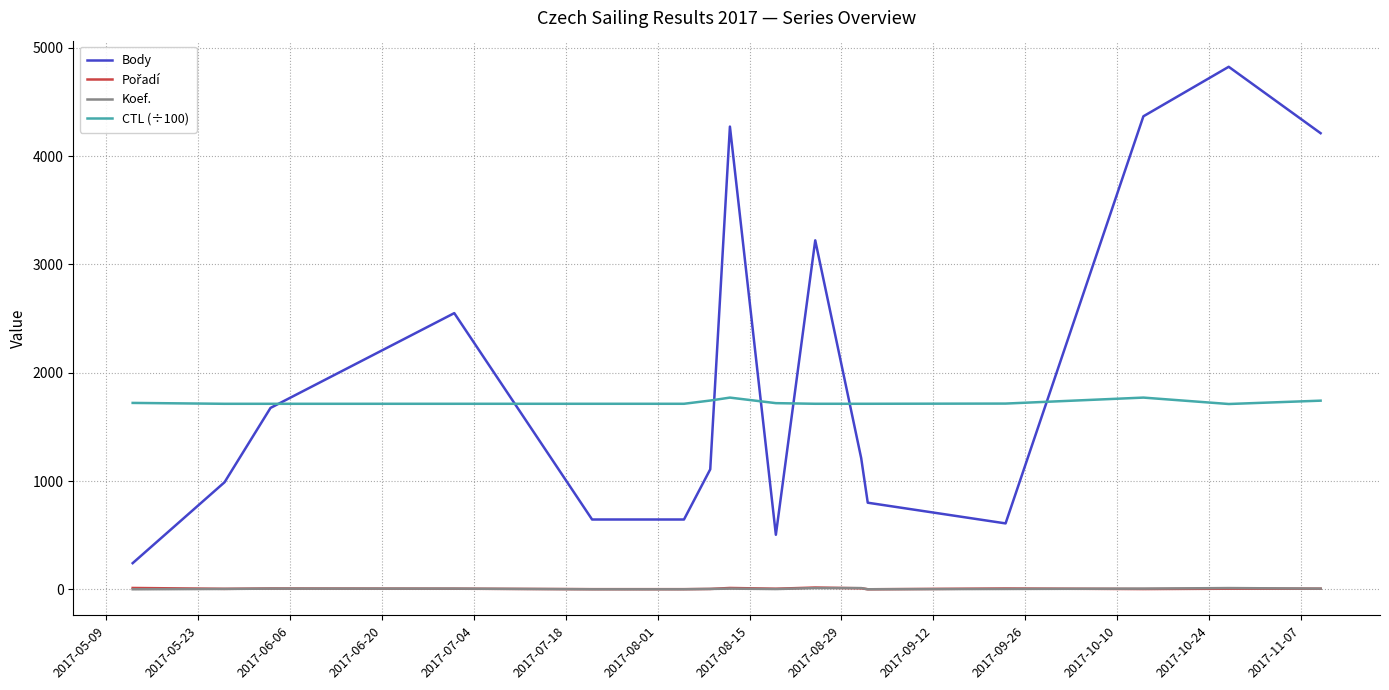

Which series has the widest spread of values?

Body